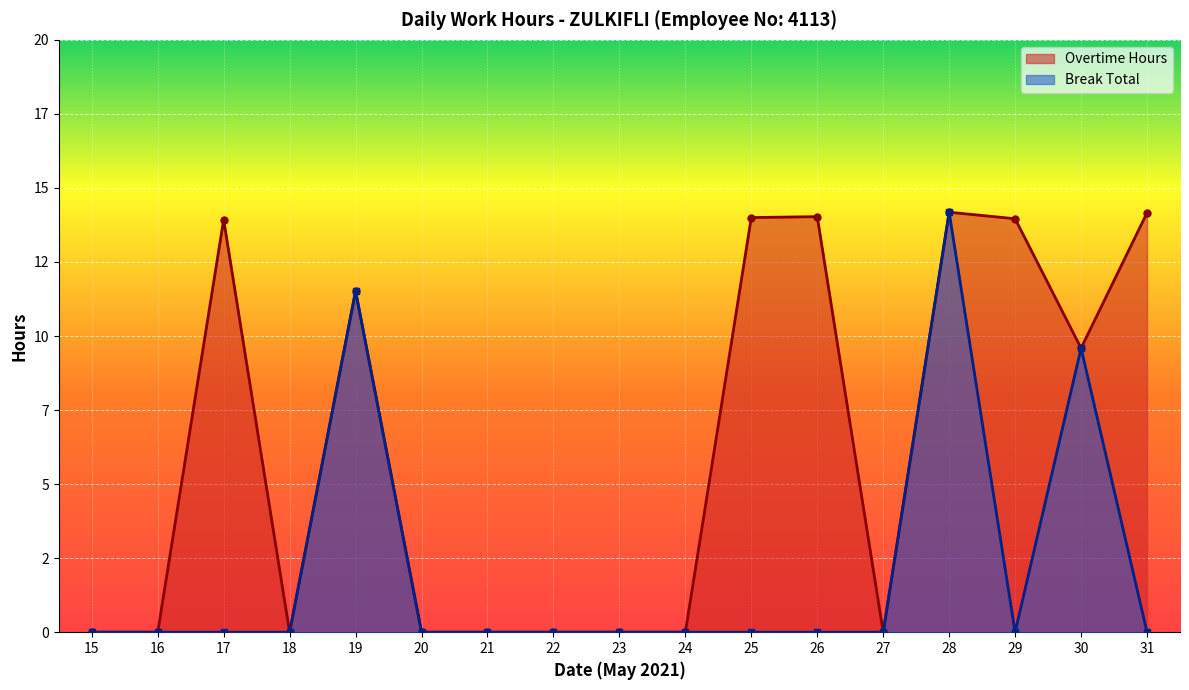

True or false: Break Total and Overtime Hours cross at least once.

False